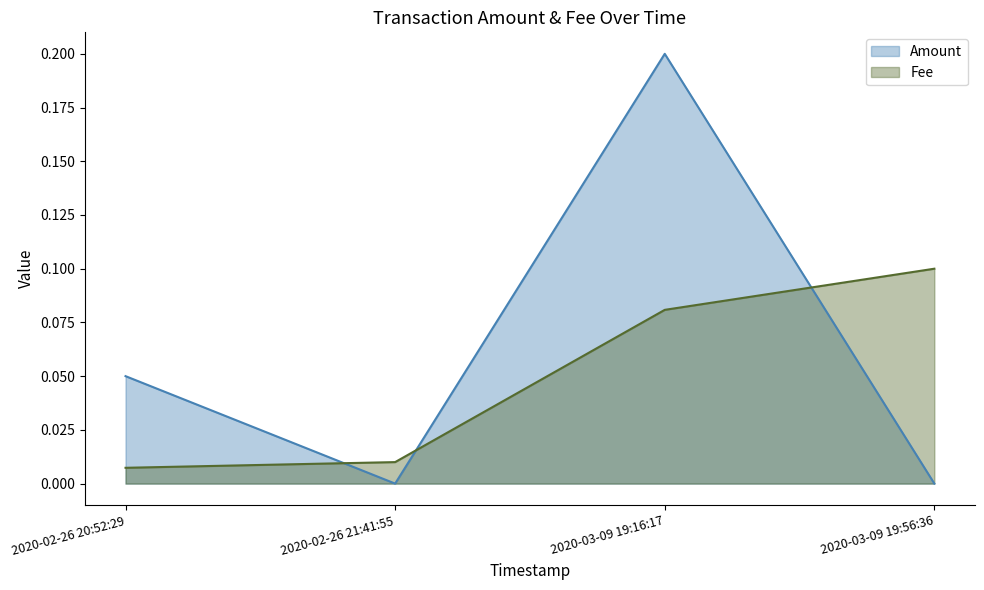

What is the maximum value shown in the chart?

0.2